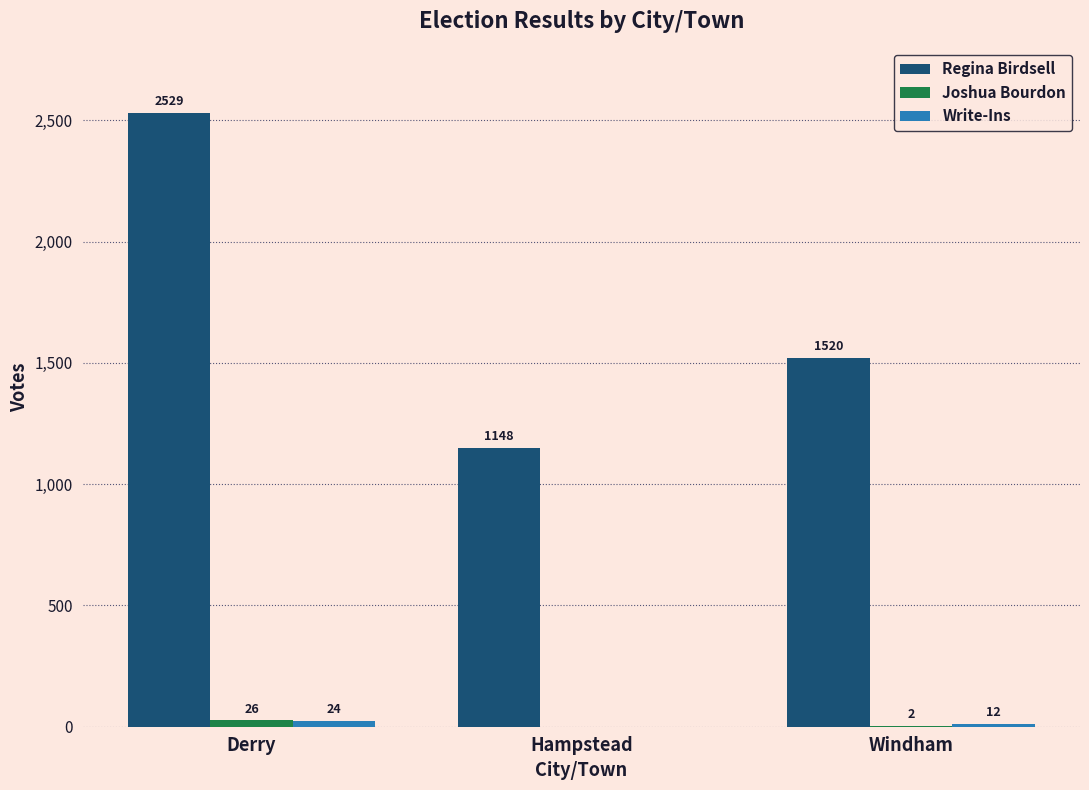

Which series has the widest spread of values?

Regina Birdsell